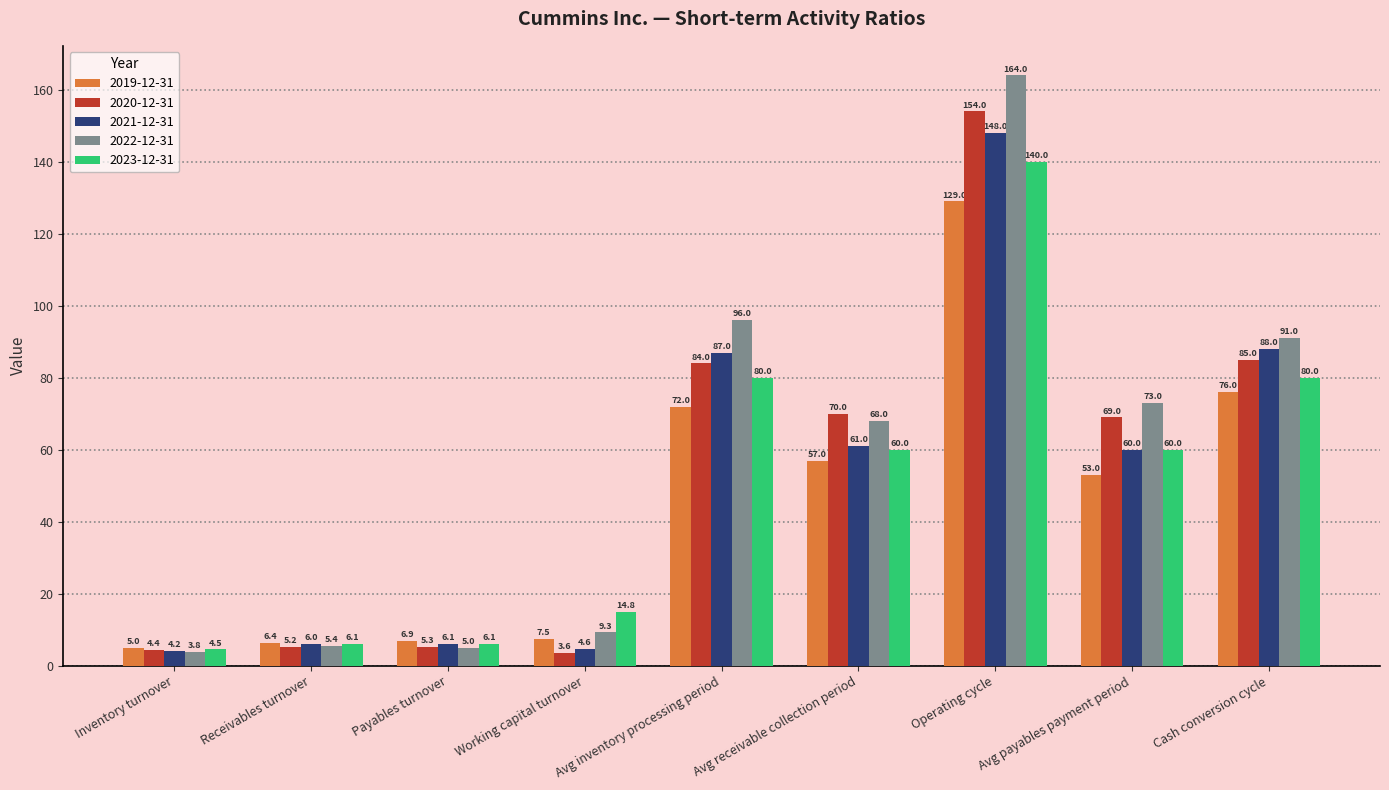

How many bars are there in each group?

5